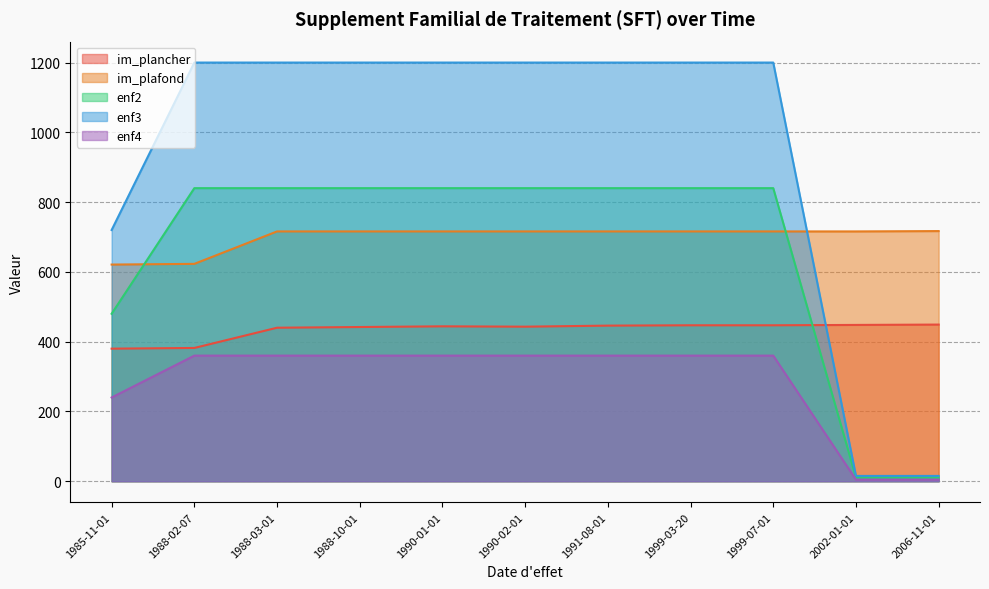

How many values in the enf3 series are below 1200?

3